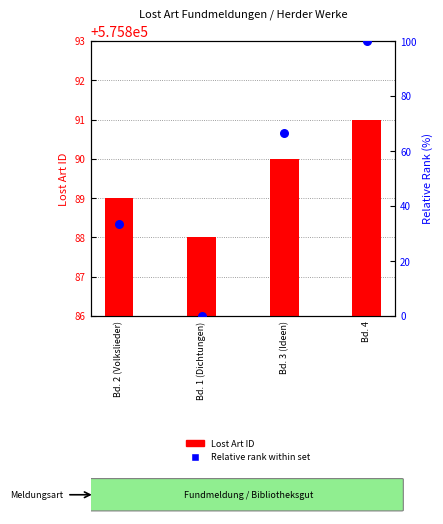

What is the total value across all series at Bd. 3 (Ideen)?

575956.7